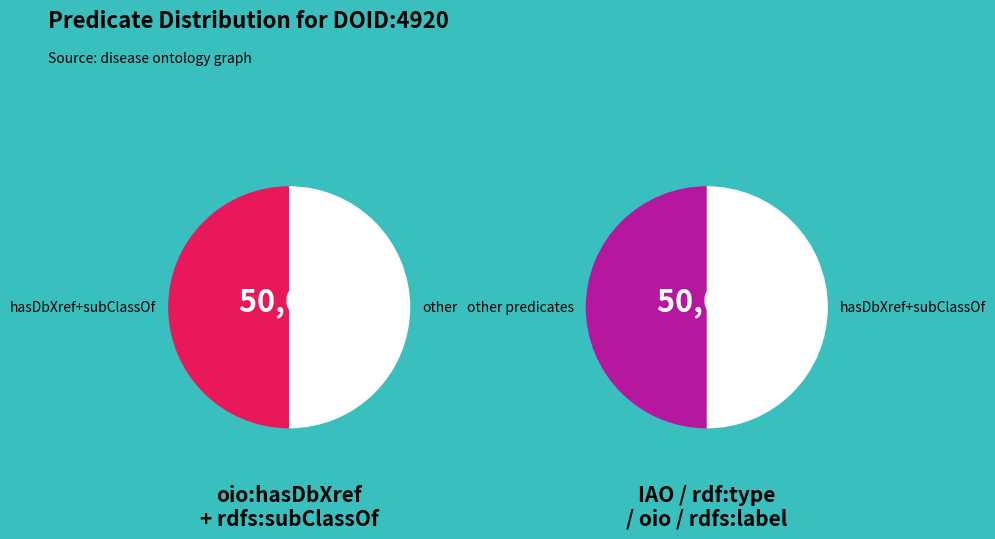

Is there any slice that represents more than half of the pie?

No